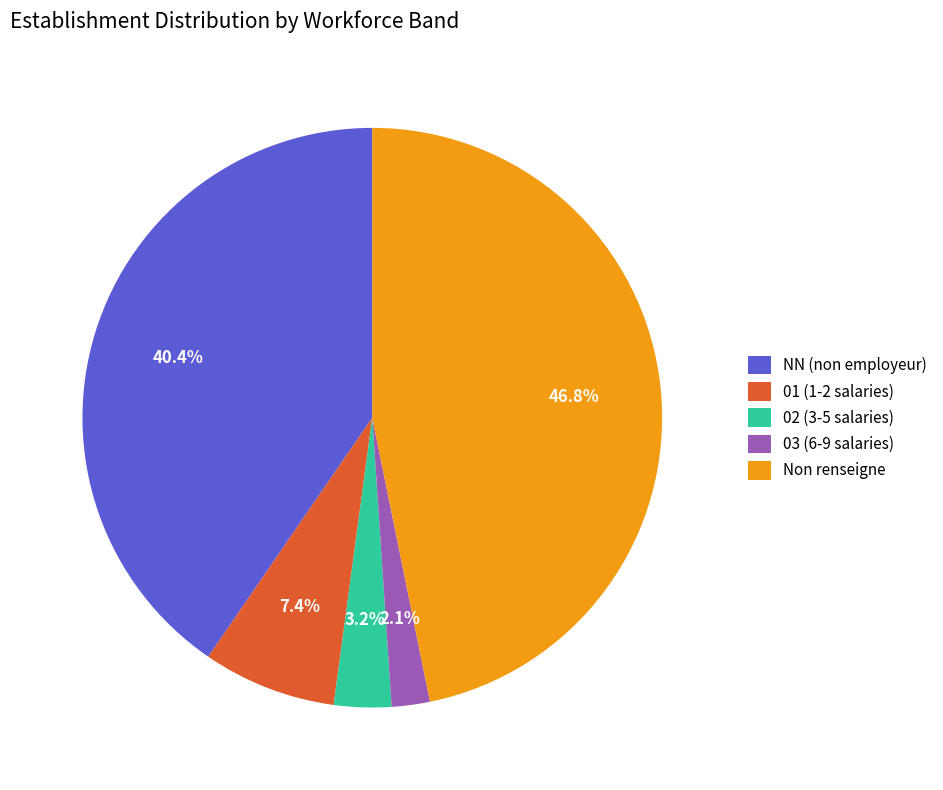

Does any single category account for the majority?

No